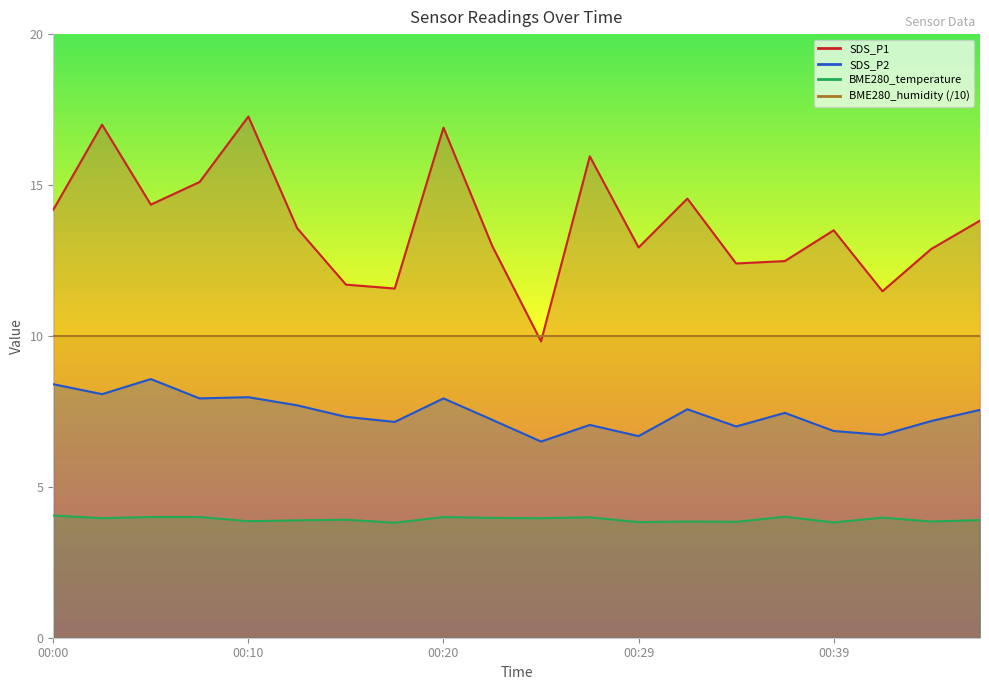

At how many categories does at least one series exceed 12?

16